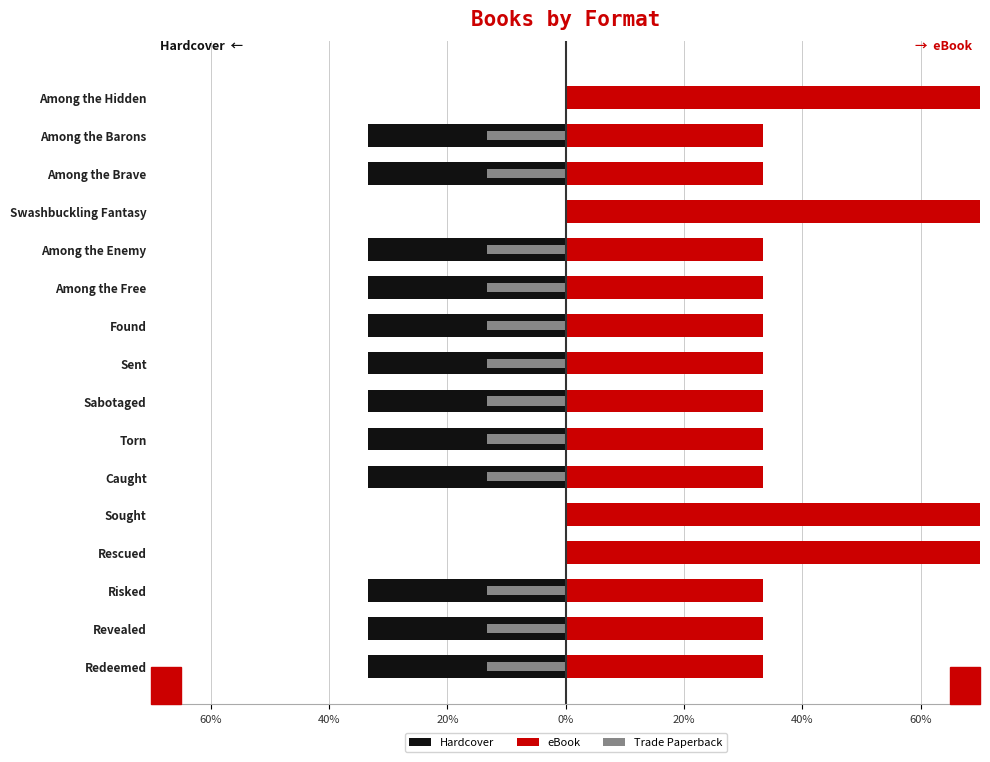

Count the number of categories in the chart.

16